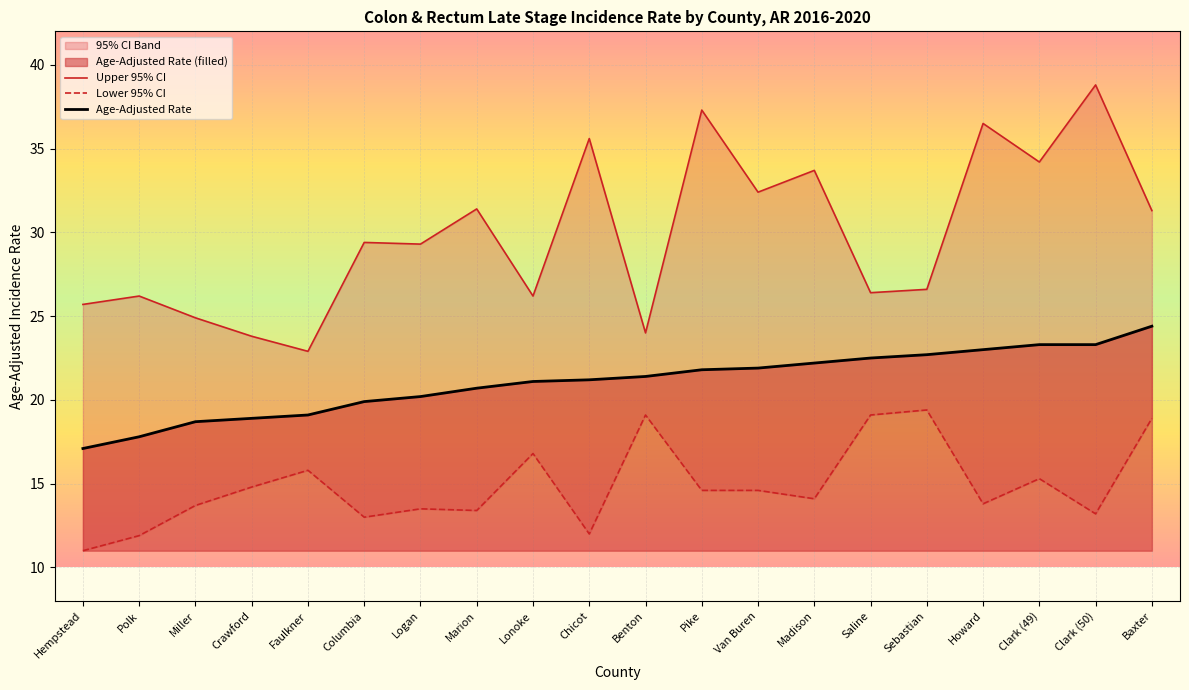

Reading left to right, list all the values displayed in this chart.

Upper 95% CI: Hempstead=25.7	Polk=26.2	Miller=24.9	Crawford=23.8	Faulkner=22.9	Columbia=29.4	Logan=29.3	Marion=31.4	Lonoke=26.2	Chicot=35.6	Benton=24.0	Pike=37.3	Van Buren=32.4	Madison=33.7	Saline=26.4	Sebastian=26.6	Howard=36.5	Clark (49)=34.2	Clark (50)=38.8	Baxter=31.3
Lower 95% CI: Hempstead=11.0	Polk=11.9	Miller=13.7	Crawford=14.8	Faulkner=15.8	Columbia=13.0	Logan=13.5	Marion=13.4	Lonoke=16.8	Chicot=12.0	Benton=19.1	Pike=14.6	Van Buren=14.6	Madison=14.1	Saline=19.1	Sebastian=19.4	Howard=13.8	Clark (49)=15.3	Clark (50)=13.2	Baxter=18.9
Age-Adjusted Rate: Hempstead=17.1	Polk=17.8	Miller=18.7	Crawford=18.9	Faulkner=19.1	Columbia=19.9	Logan=20.2	Marion=20.7	Lonoke=21.1	Chicot=21.2	Benton=21.4	Pike=21.8	Van Buren=21.9	Madison=22.2	Saline=22.5	Sebastian=22.7	Howard=23.0	Clark (49)=23.3	Clark (50)=23.3	Baxter=24.4